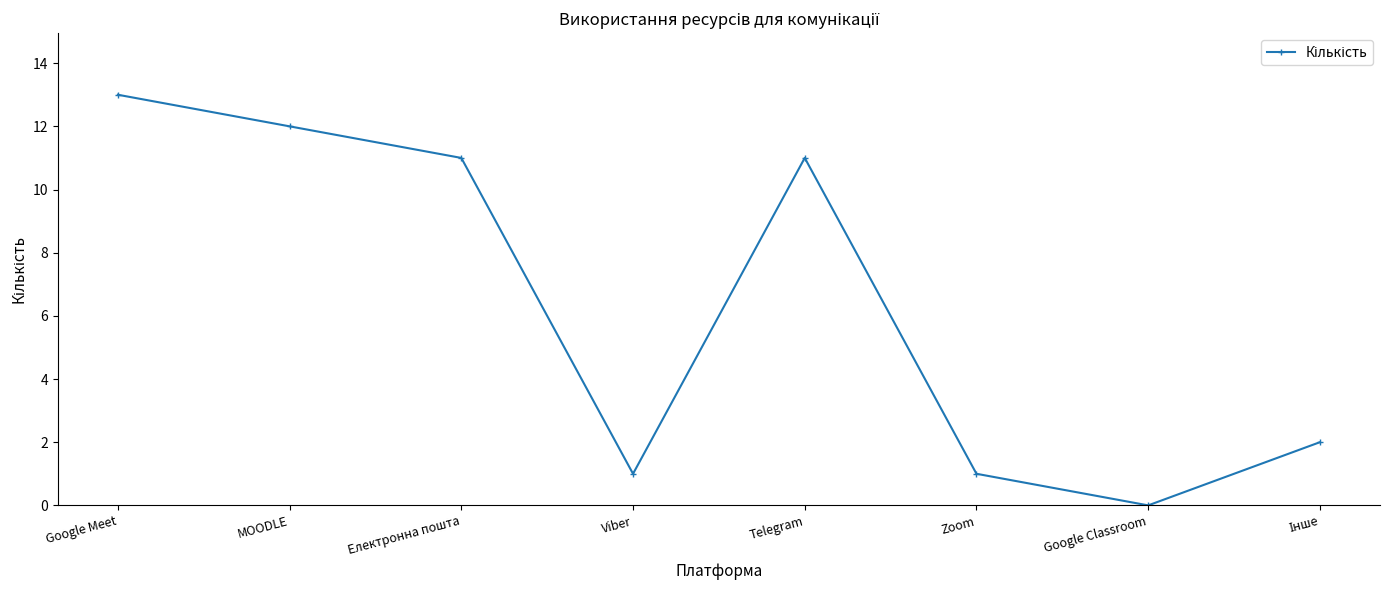

True or false: there are more than 1 points higher than both neighbors.

False